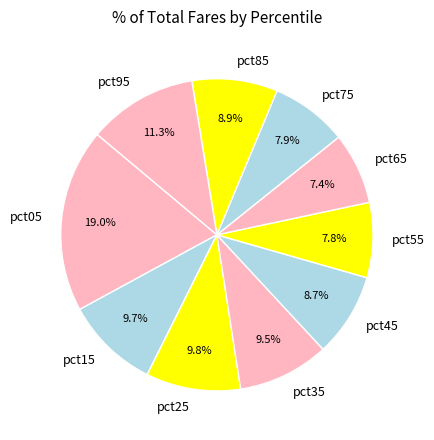

How many slices are in this pie chart?

10